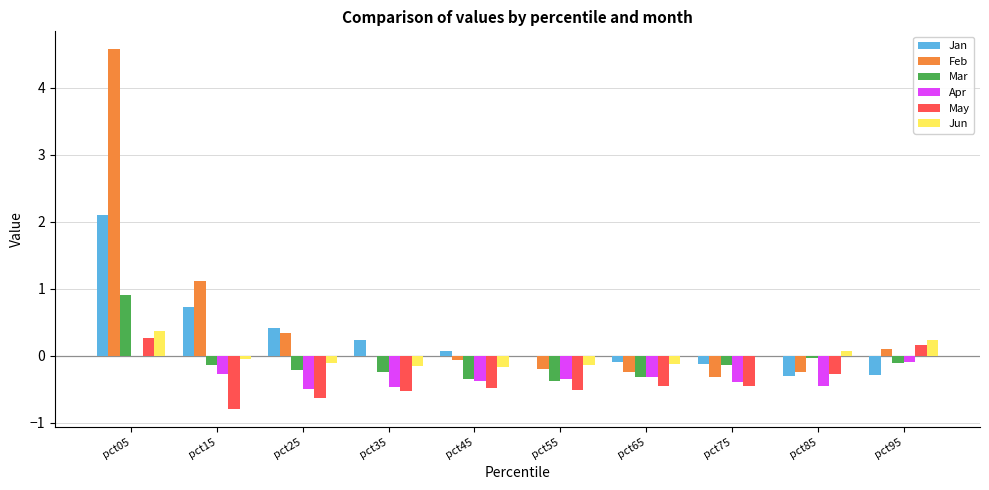

What is the total value across all series at pct05?

8.2